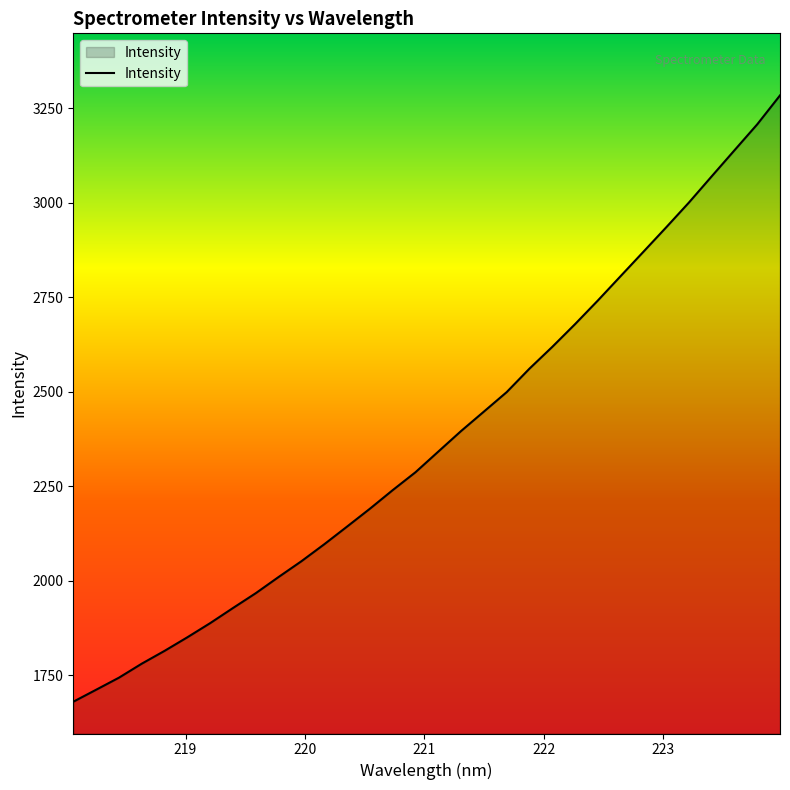

What is the minimum value shown in the chart?

1680.5